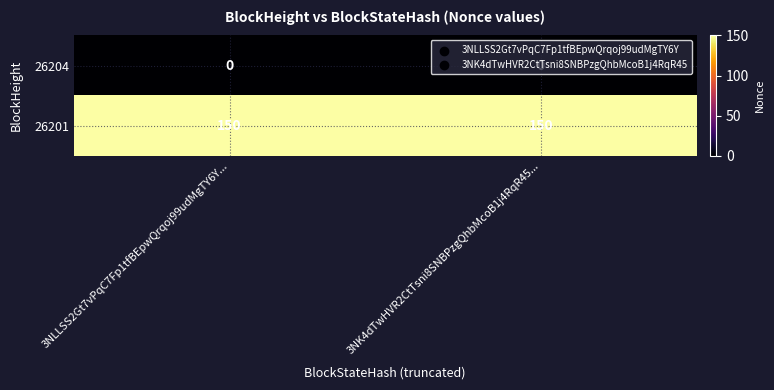

List the series in order of their overall mean, lowest first.

26204, 26201